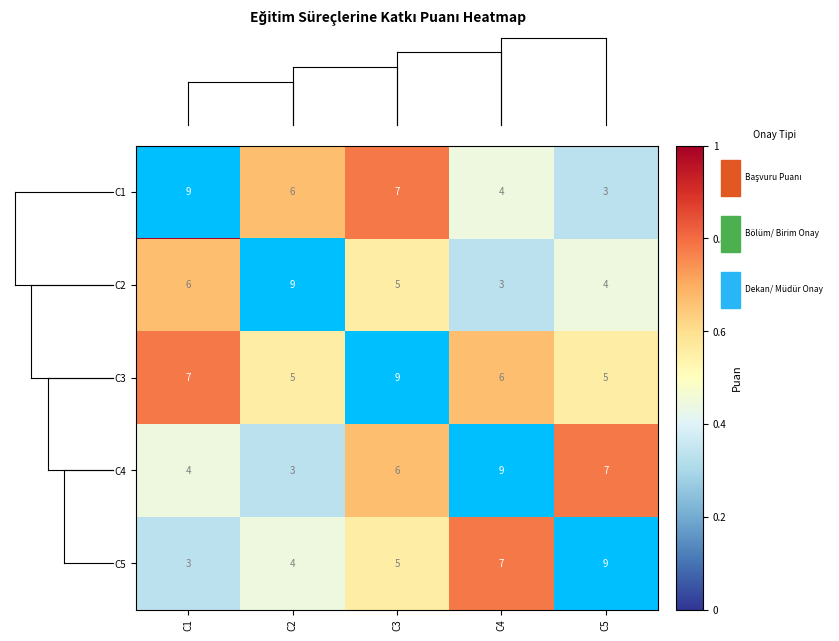

What is the maximum value shown in the chart?

9